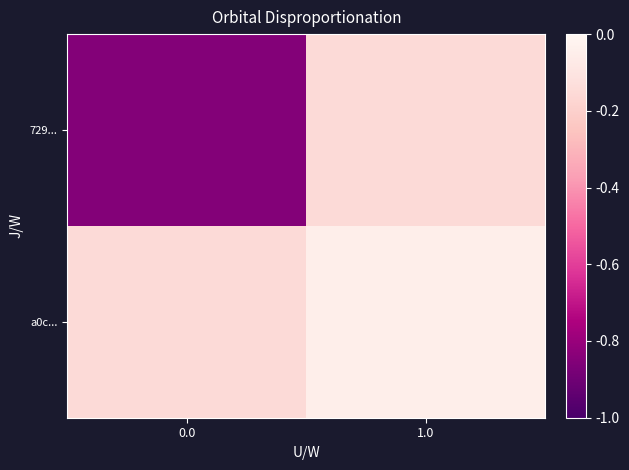

Between 0.0 and 1.0, which is larger?

1.0